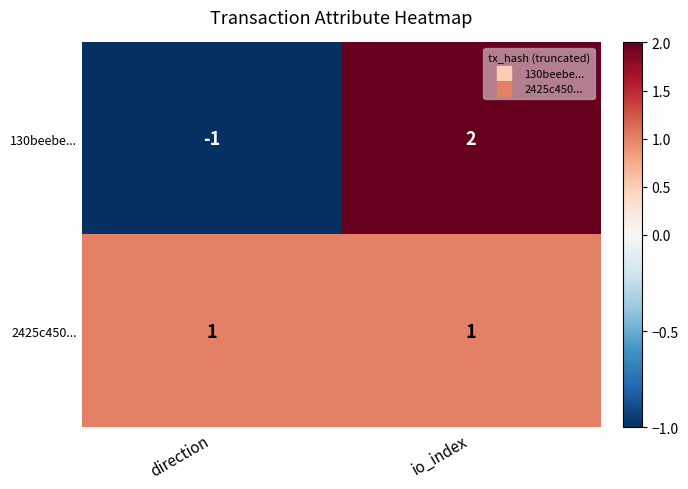

Reading left to right, extract all data points from this chart.

130beebe...: -1	2
2425c450...: 1	1